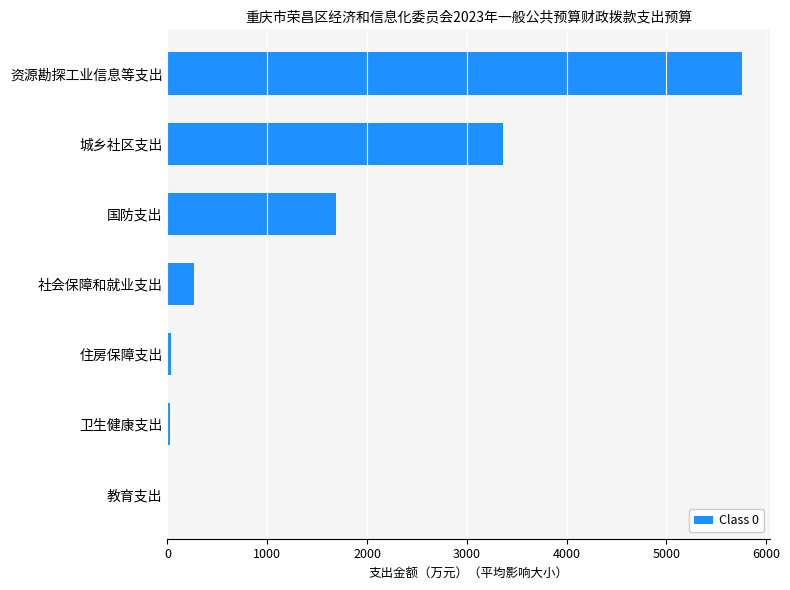

What is the sum of all values?

11130.2